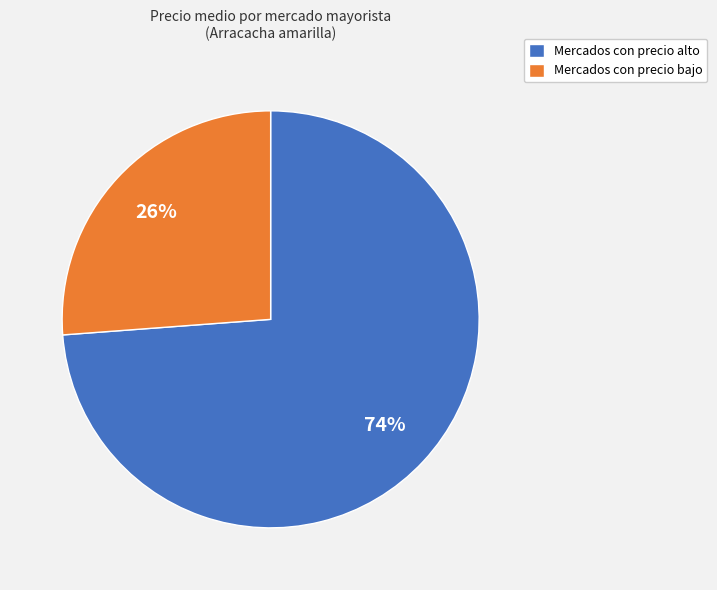

To the nearest percent, what is the average slice percentage?

50%